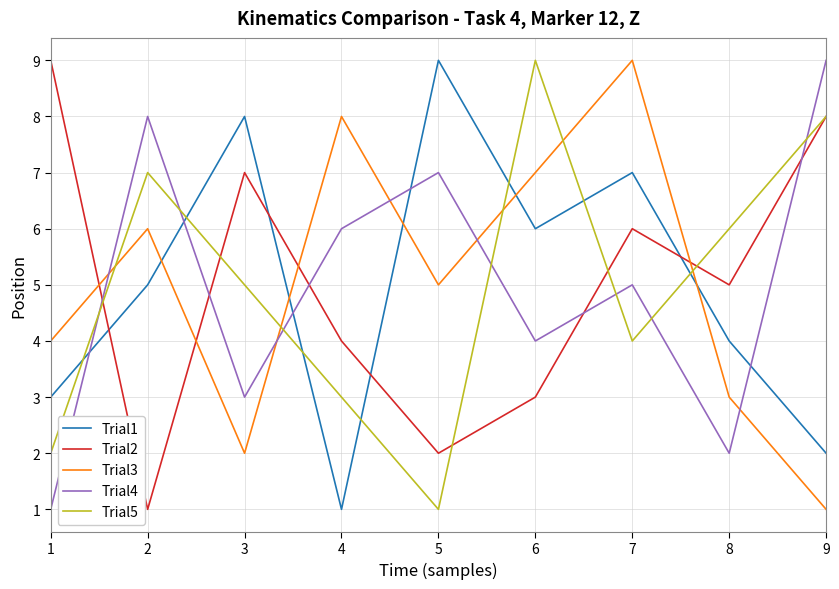

Where is the first local maximum for Trial1?

3